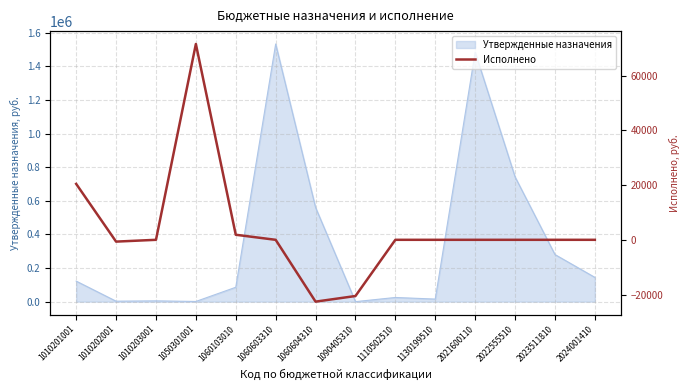

Which category has the highest value across all series?

1050301001